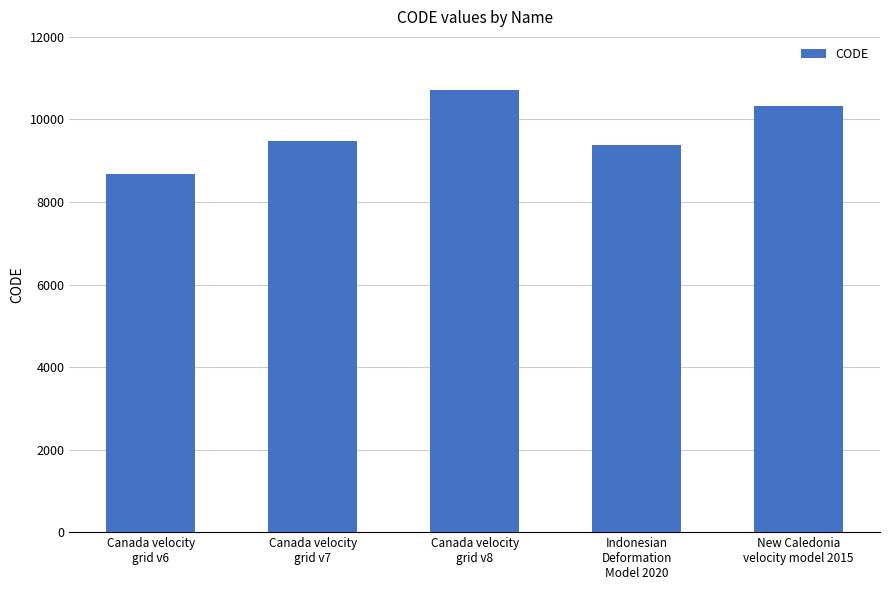

What is the sum of all values?

48564